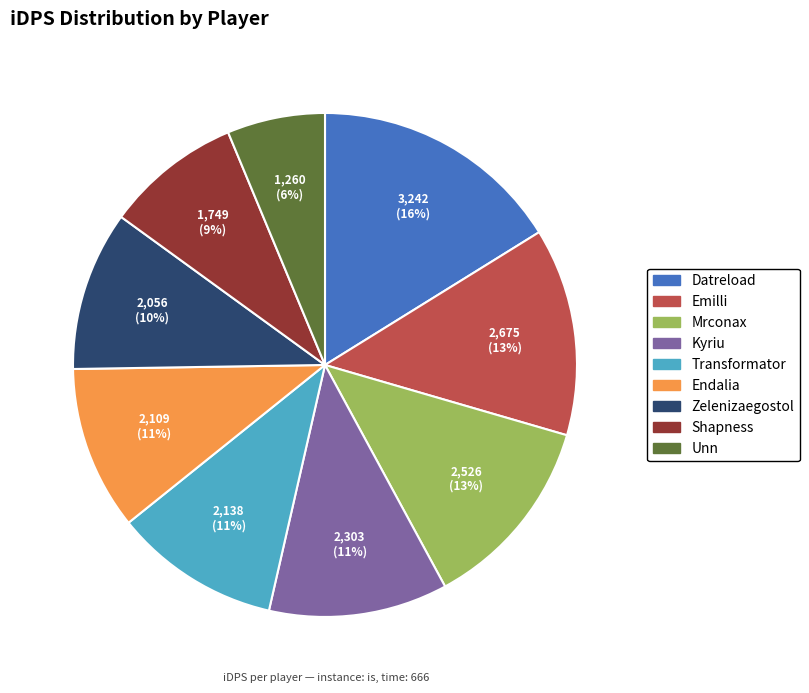

Do Datreload and Shapness together represent more than half of the pie?

No